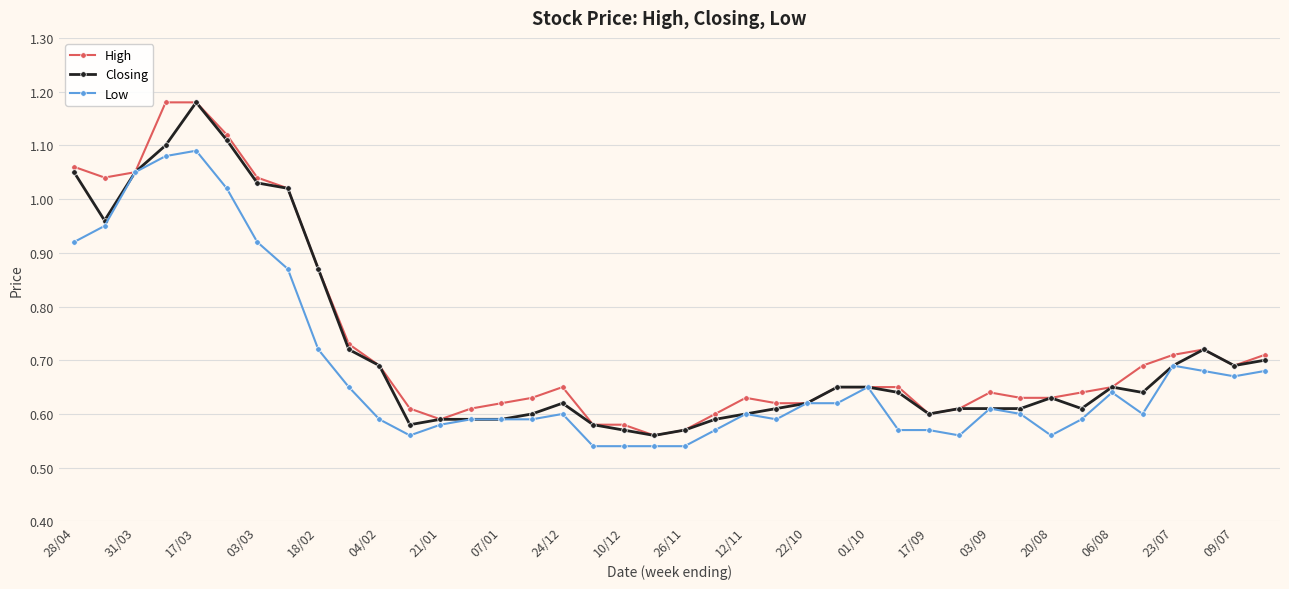

At how many categories does at least one series exceed 0?

40